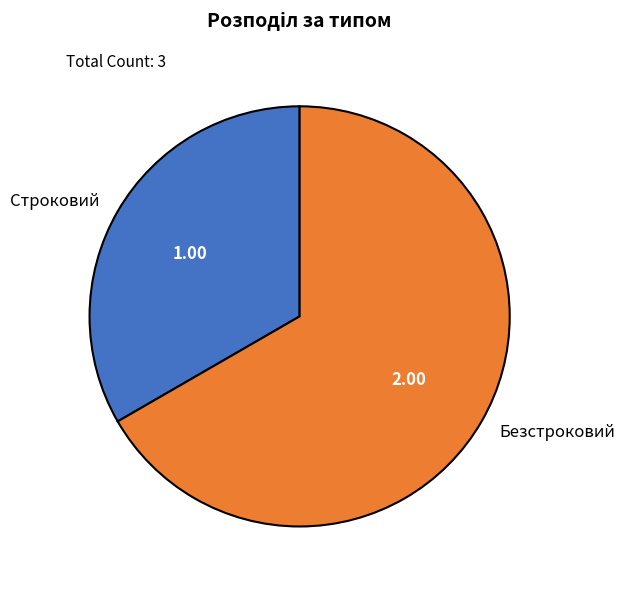

Which slice represents more than half of the pie?

Безстроковий